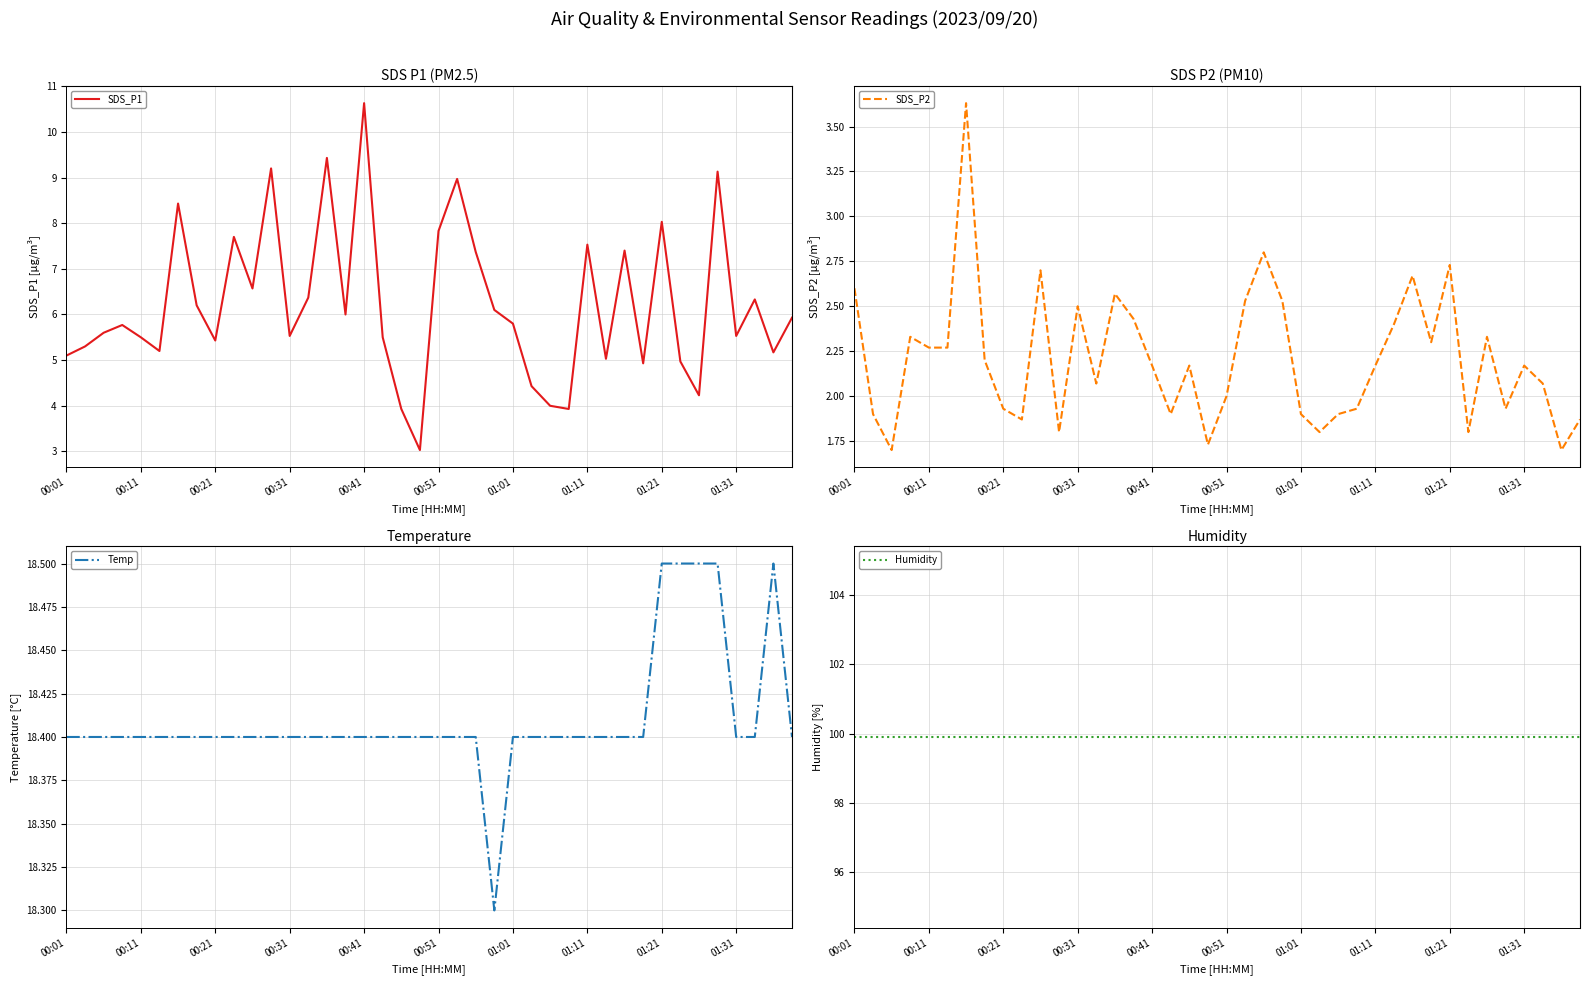

True or false: Humidity has more than 1 interior local peaks.

False